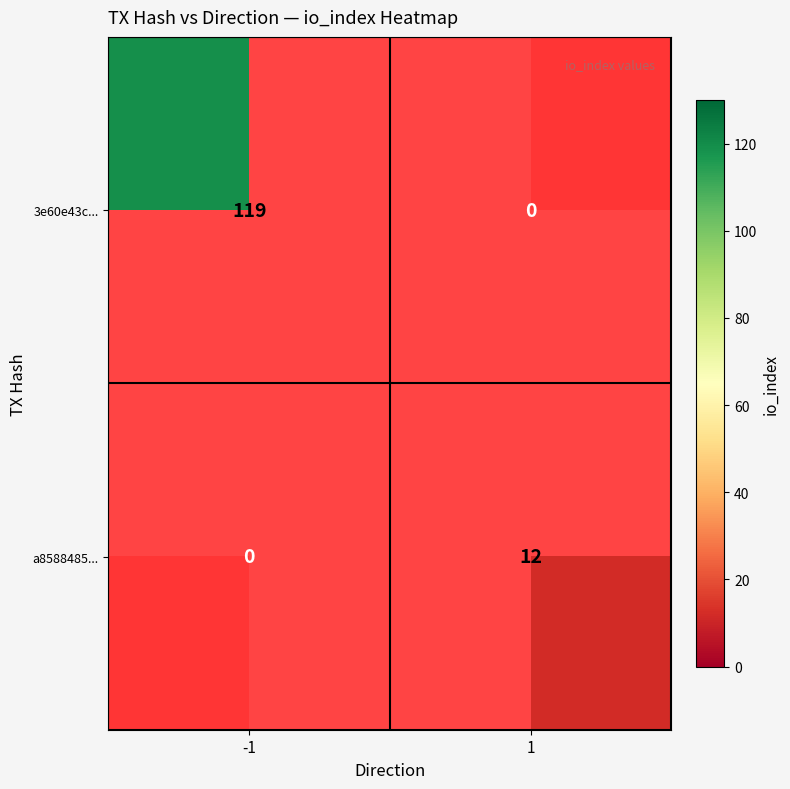

Which series has the largest range (max minus min)?

3e60e43cbdf3d155604b8b4c7038bd32505a430